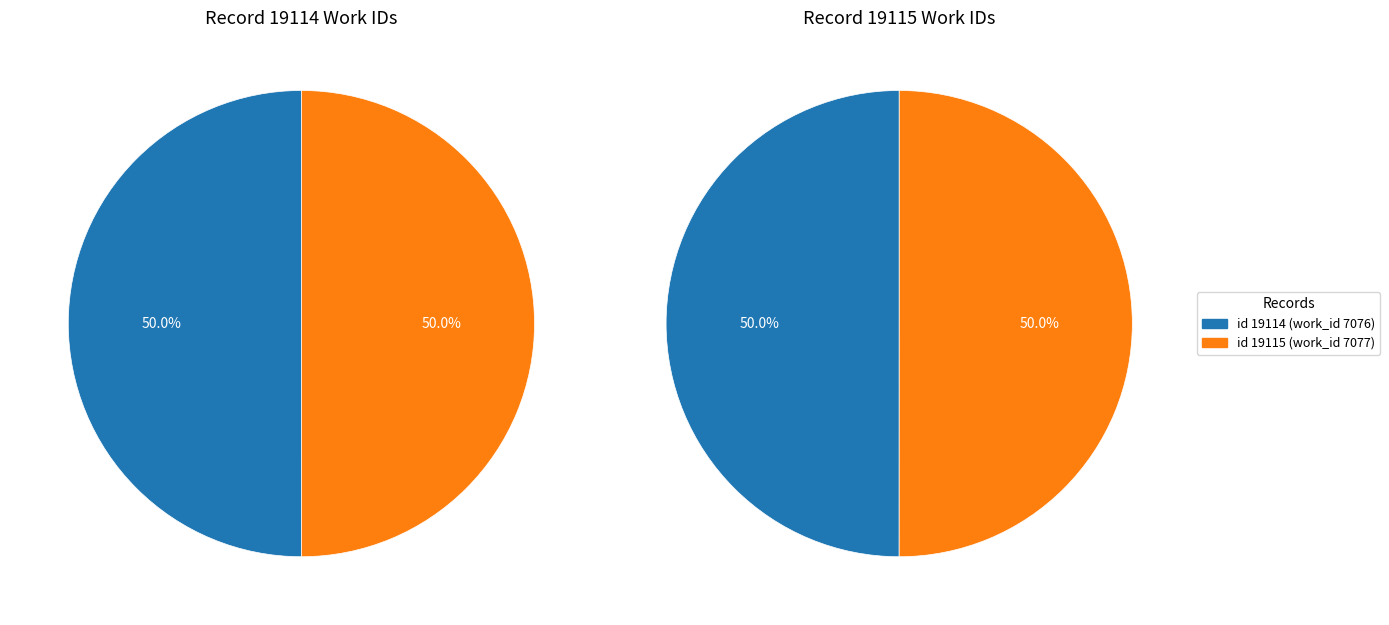

Which category accounts for the majority?

19115